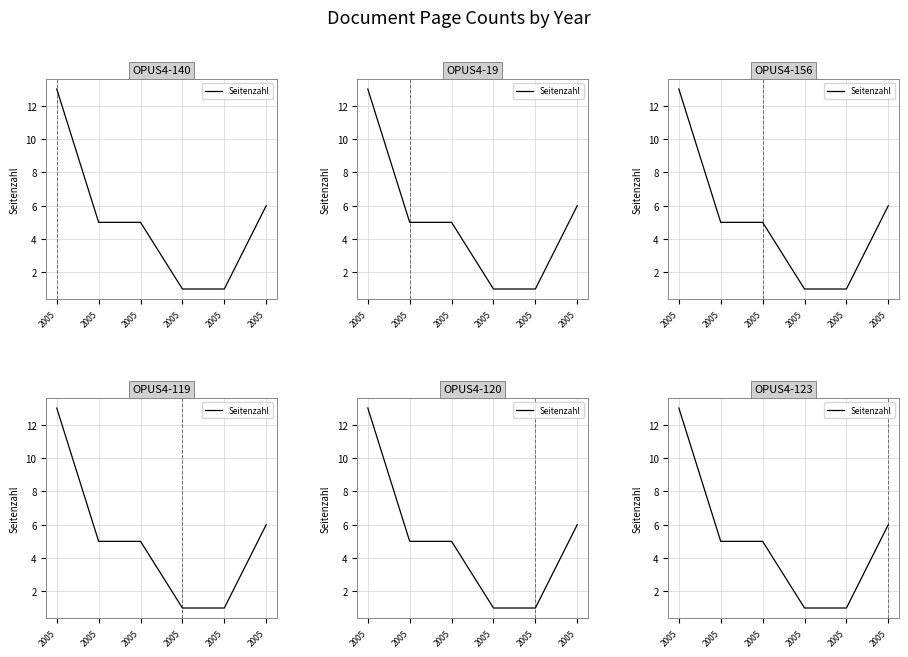

What is the minimum value shown in the chart?

1